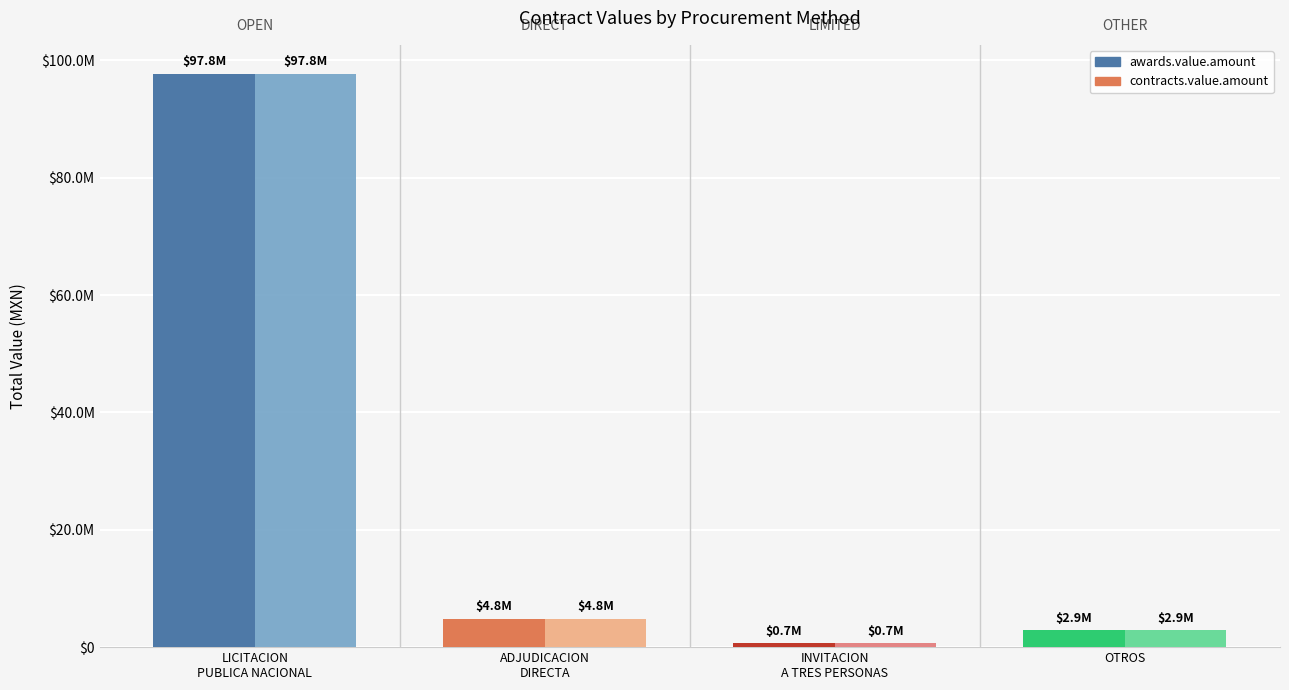

What is the greatest value displayed?

97777306.0